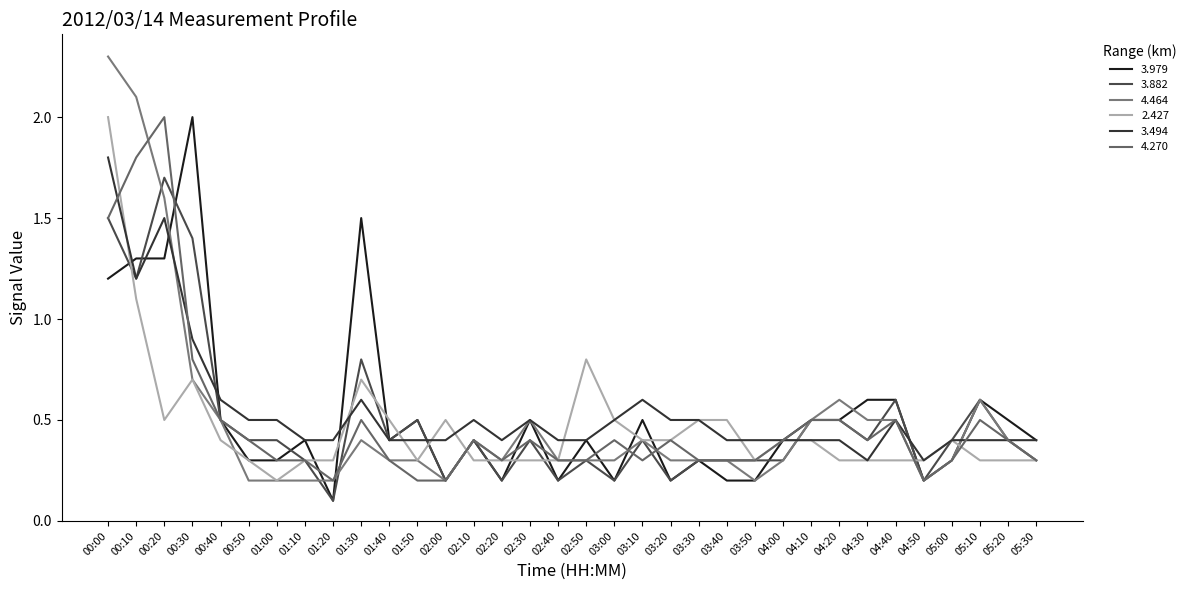

Is it true that 4.464 equals 0.3 at 03:00?

True